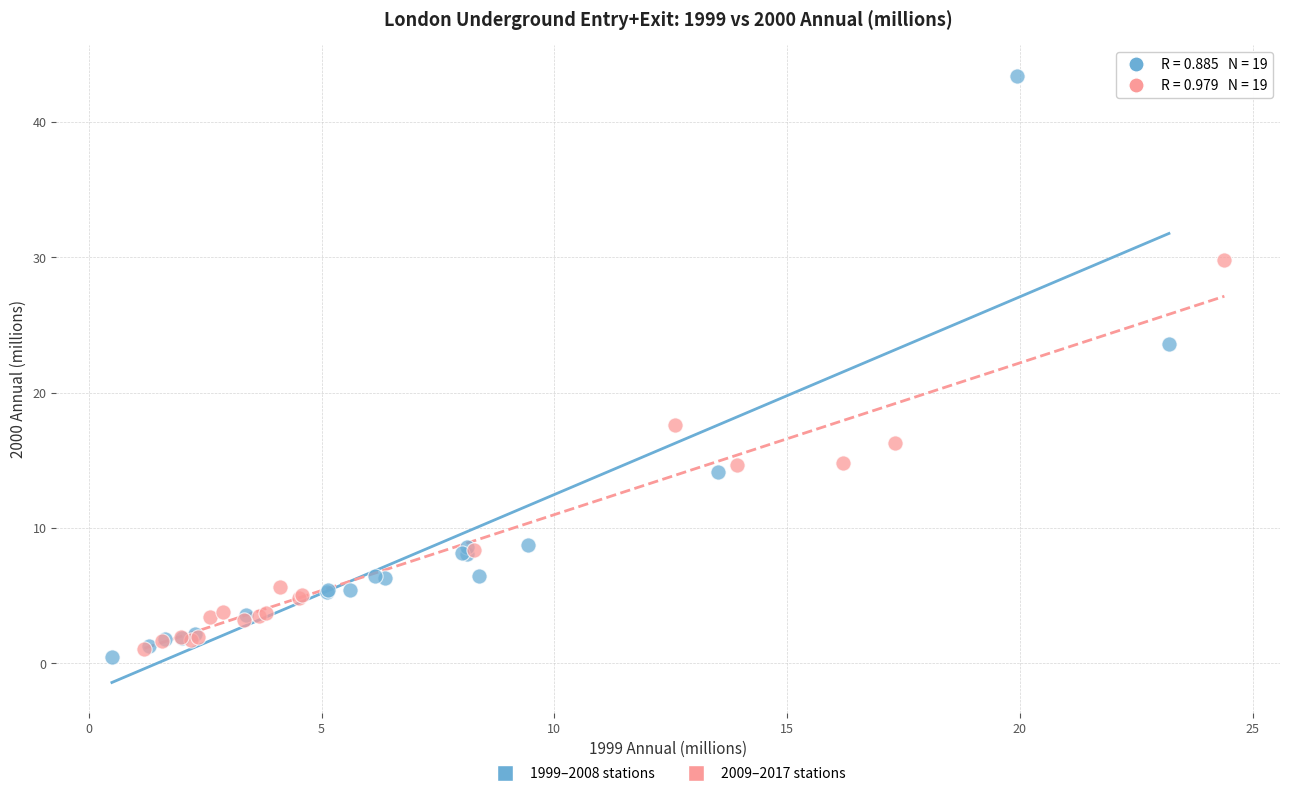

Which series has the widest spread of Y values?

1999–2008 stations